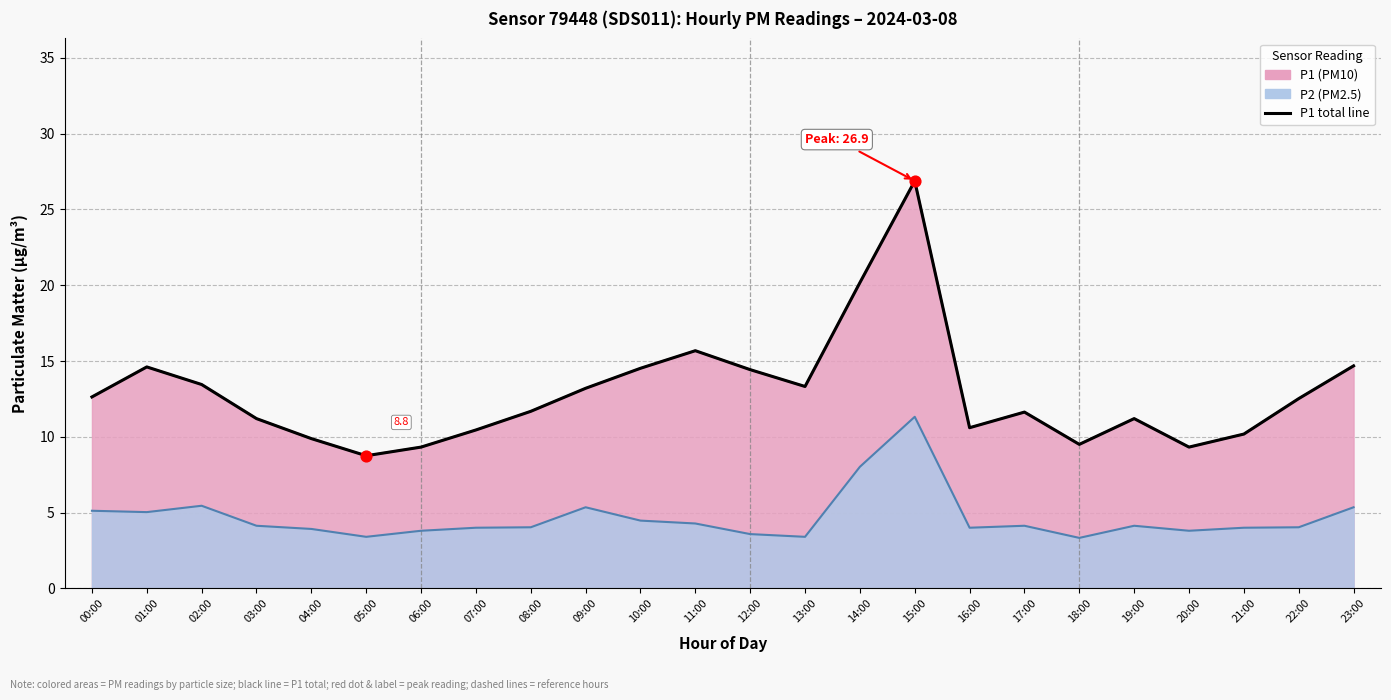

Which has a higher value, 00:00 or 22:00?

00:00